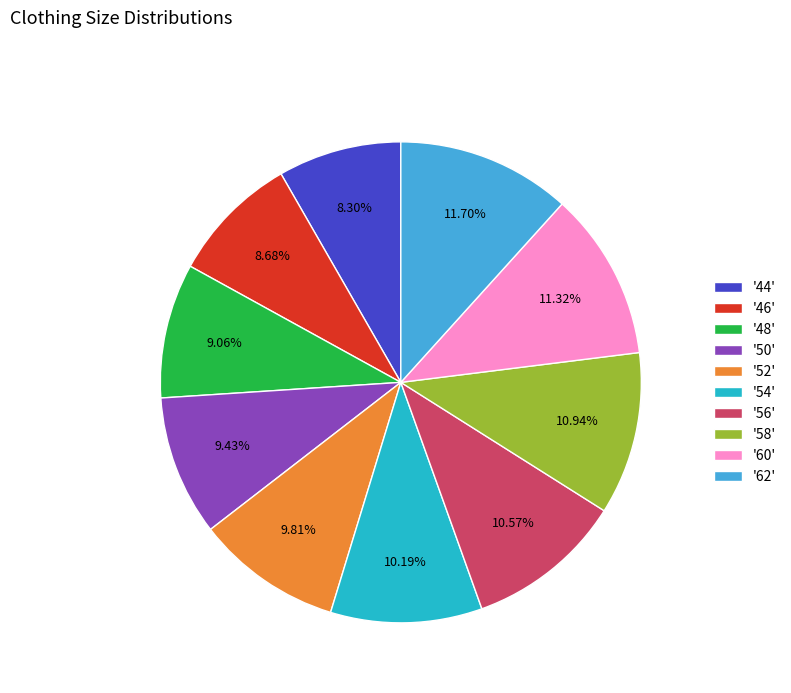

Does '58' account for over 50% of the chart?

No